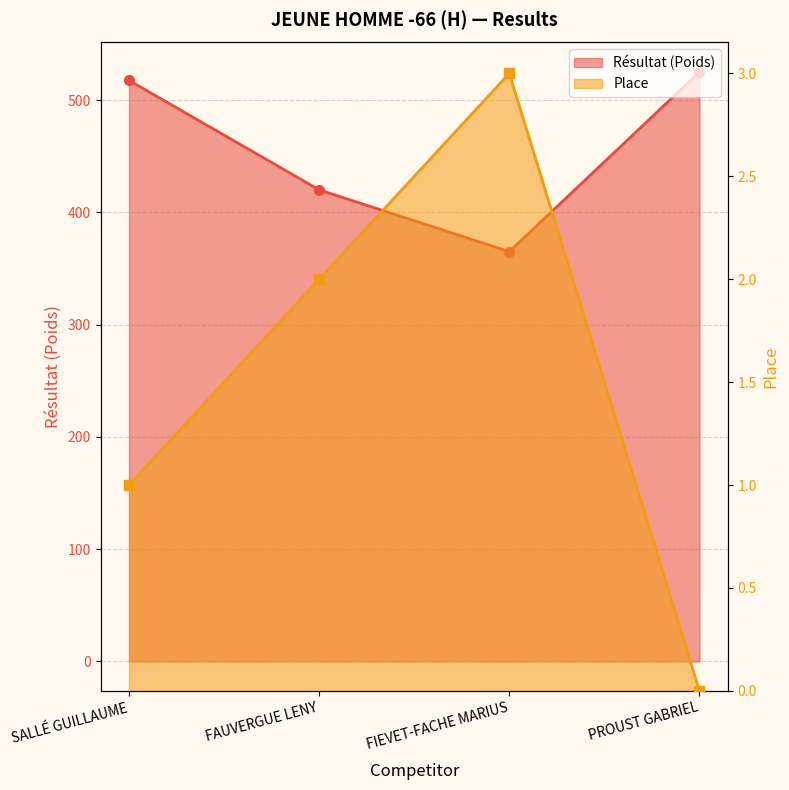

Where is Résultat (Poids) nearest to the value 445?

FAUVERGUE LENY